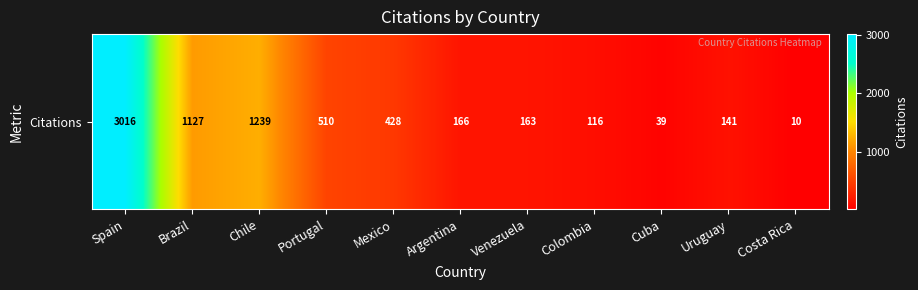

Reading left to right, list all the values displayed in this chart.

3016	1127	1239	510	428	166	163	116	39	141	10